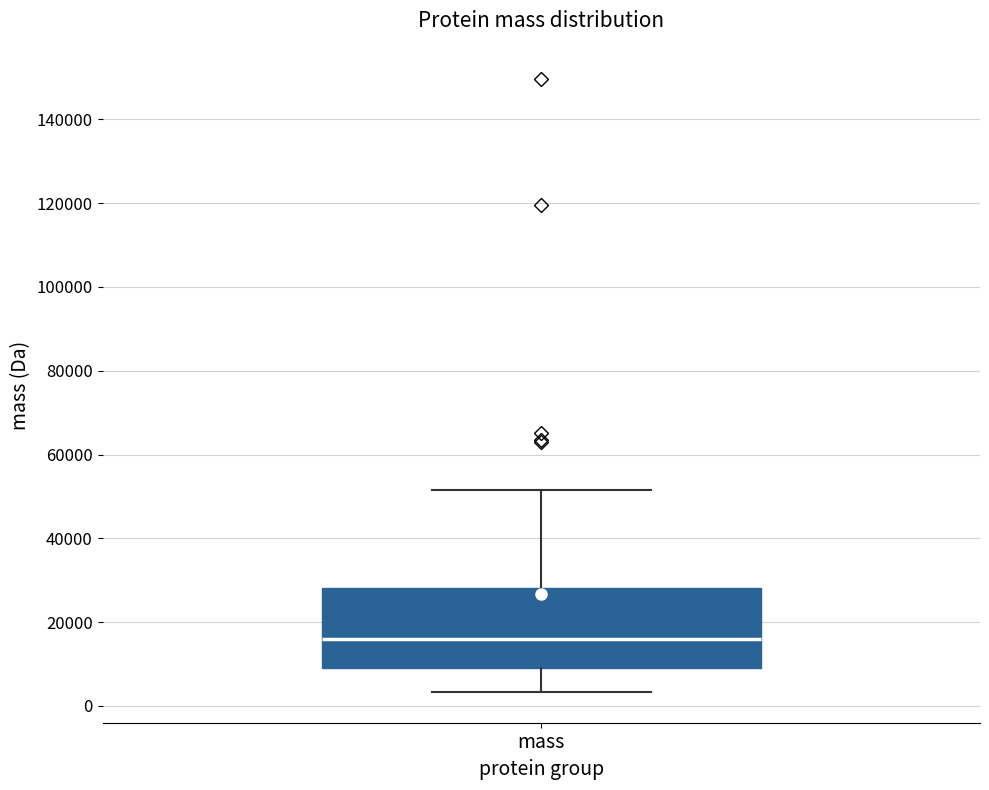

Transcribe this box plot: give where the median line is, the range the box spans, and where the two whiskers end, as read against the y-axis. The values are not printed on the chart, so give them approximately, as read against the axis.

median 16000, box 10000 to 28000, whiskers 4000 to 52000